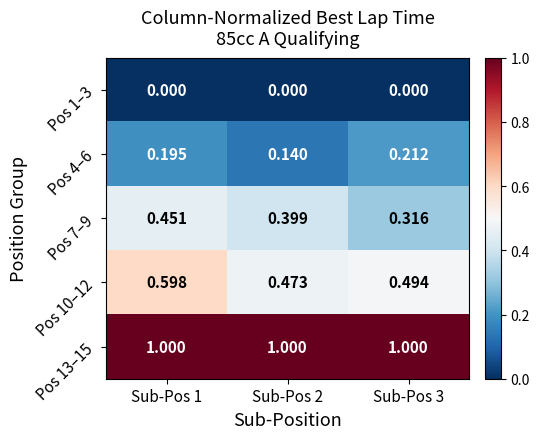

Count the number of categories in the chart.

3